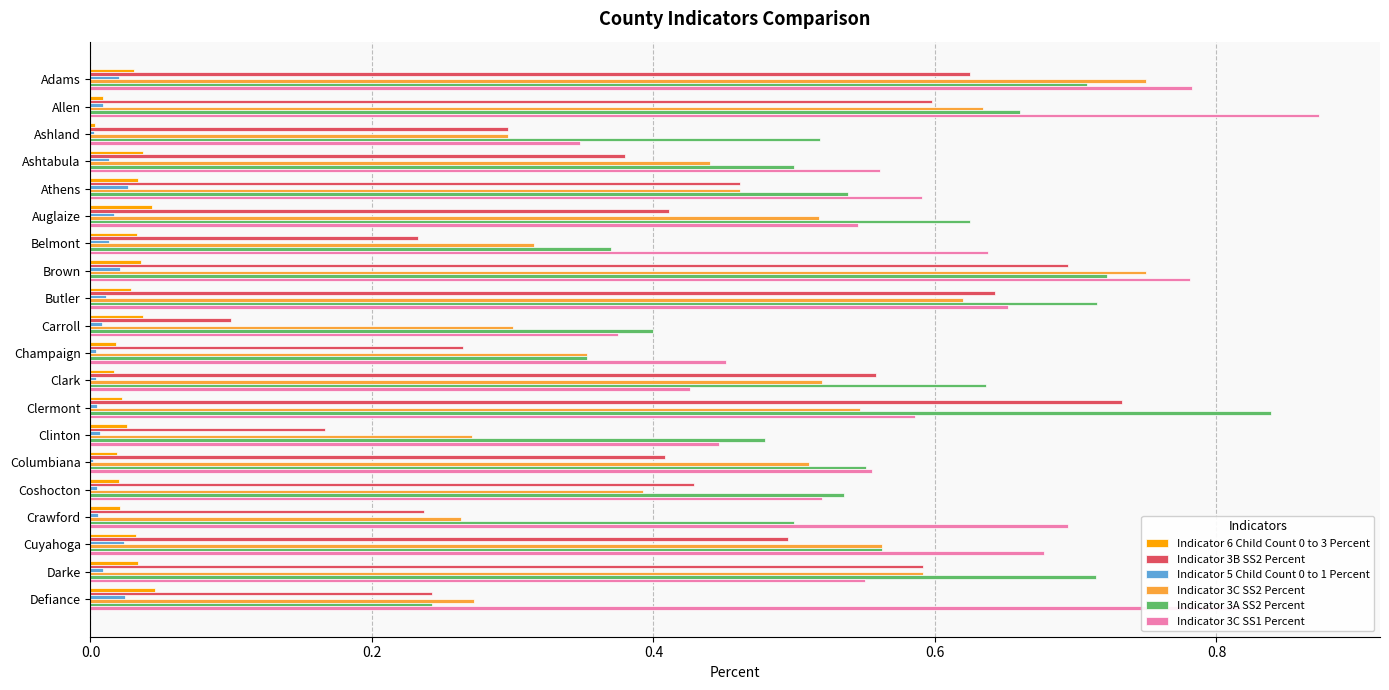

The Indicator 3C SS1 Percent series shows 0.6 at Clermont. True or false?

True